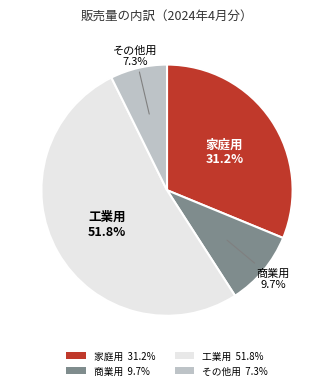

Which category accounts for the majority?

工業用